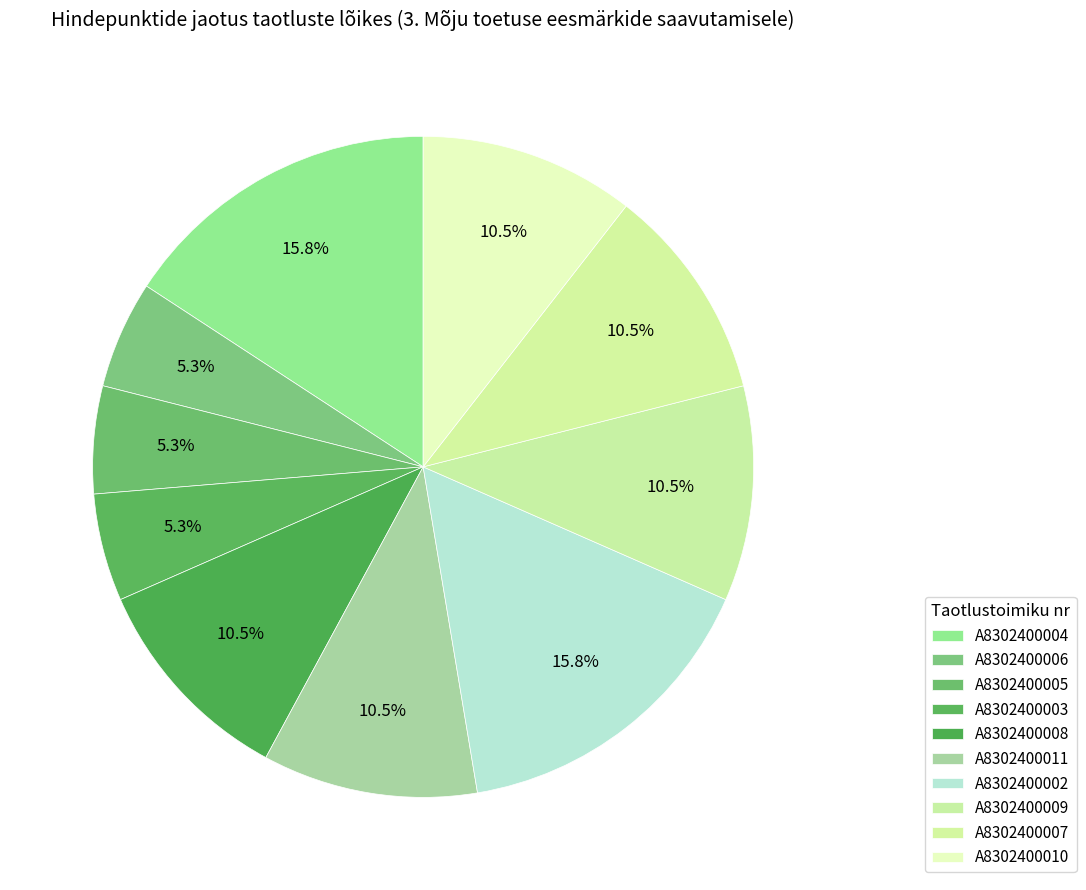

Count the number of slices in the pie.

10